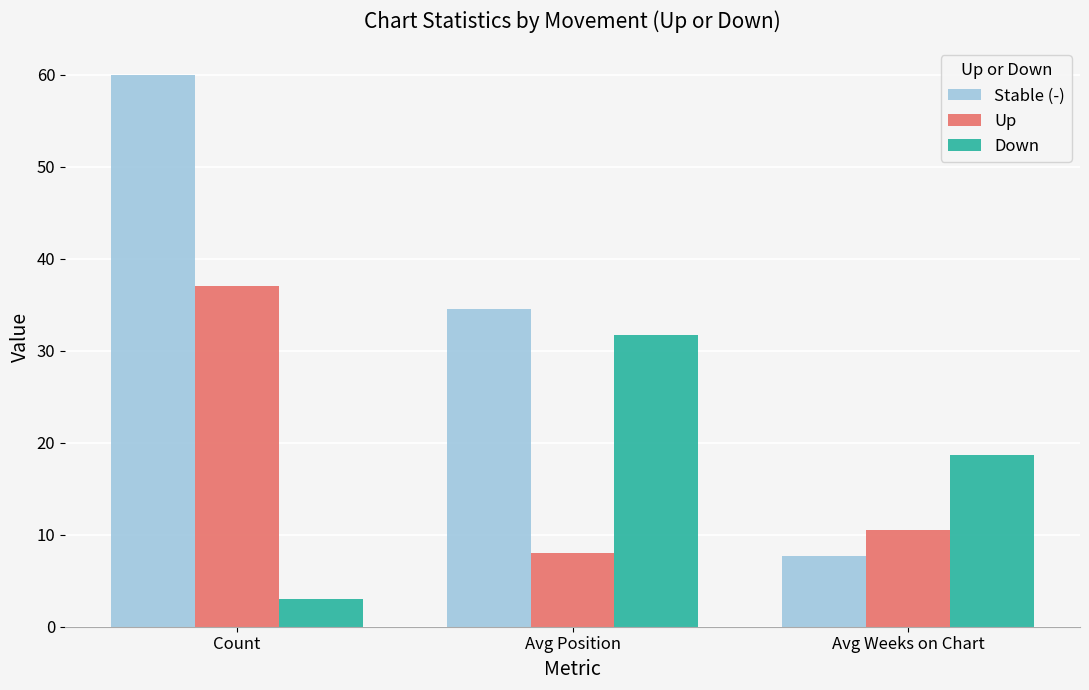

What is the approximate value of Stable (-) at Count?

60.0